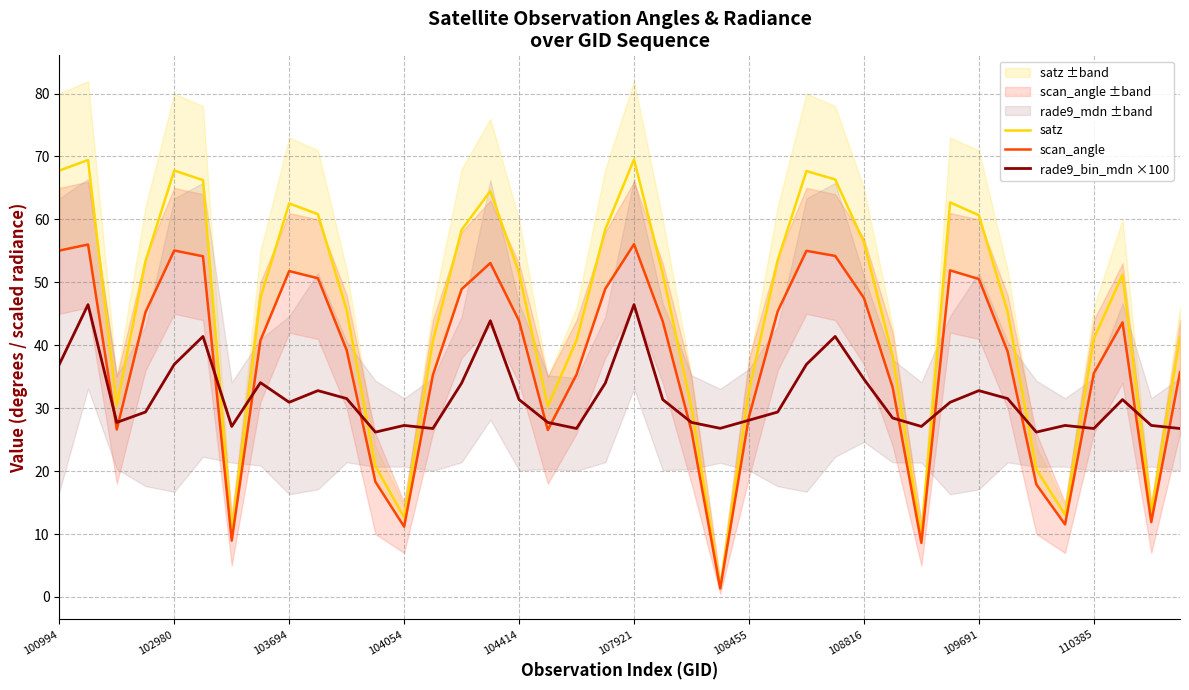

What is the minimum value for rade9_bin_mdn ×100?

26.2